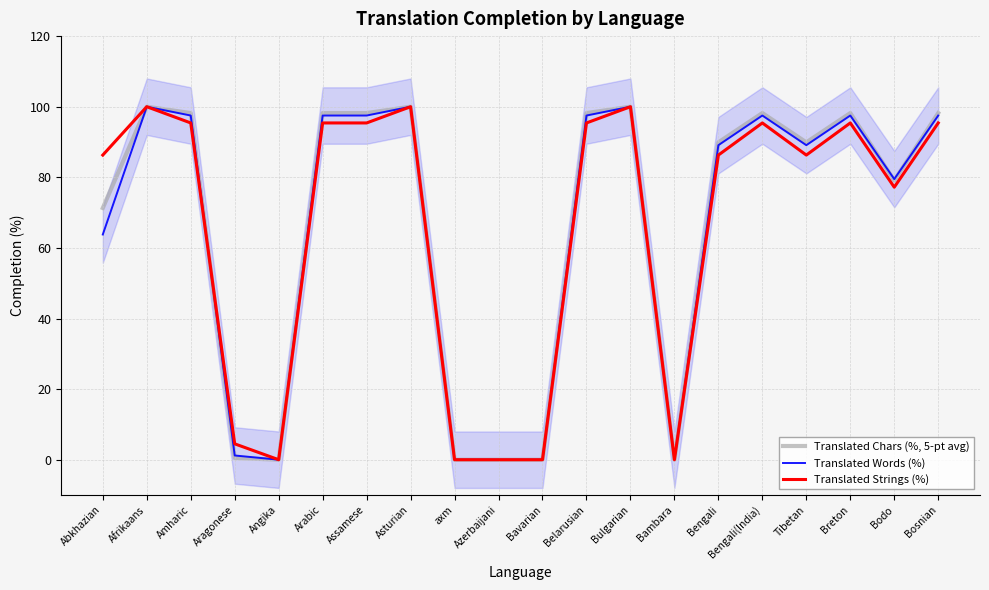

What position from the right is Bosnian?

1